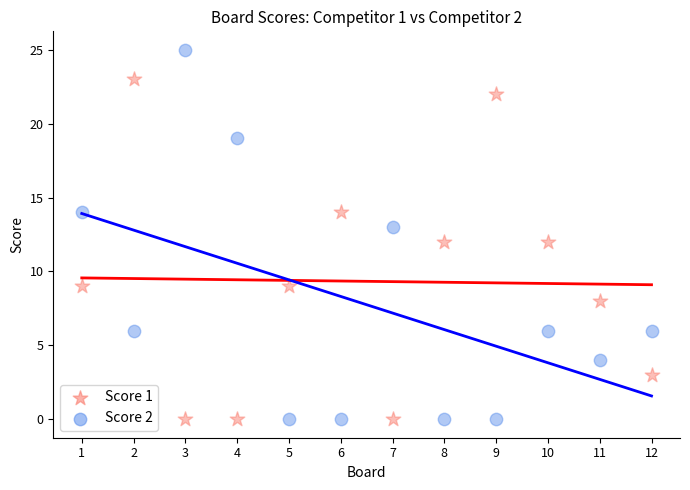

What is the X range (max minus min) for the scatter plot?

11